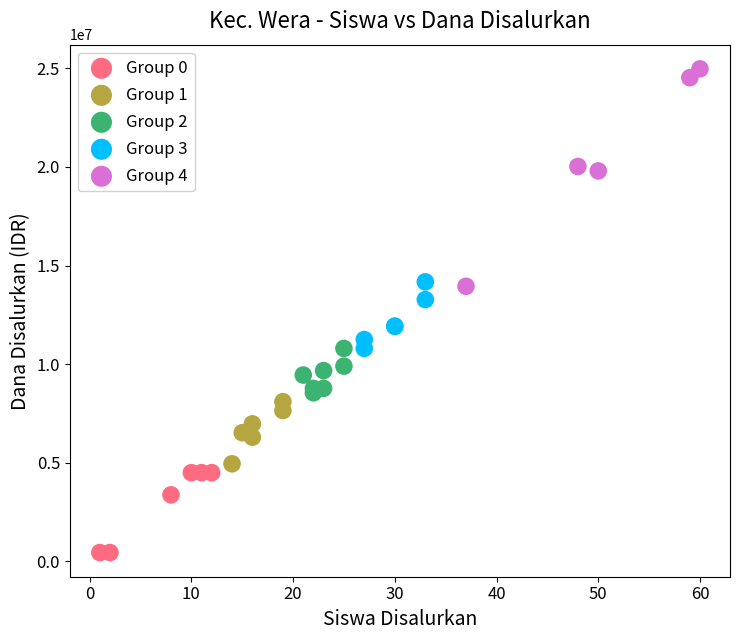

Which series has the largest Y range (max minus min)?

Group 4